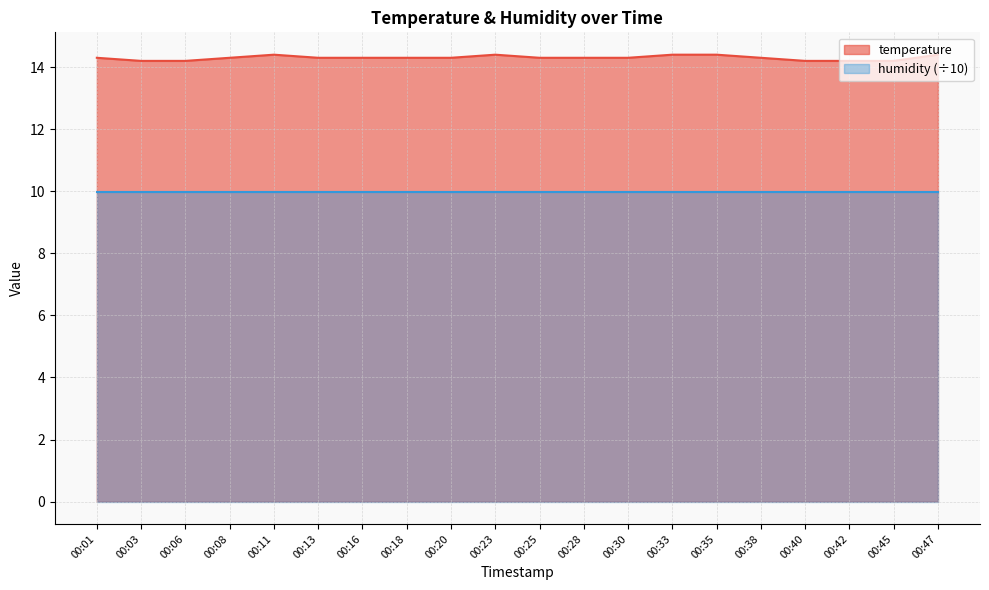

What is the change in value from 00:25 to 00:42?

-0.1